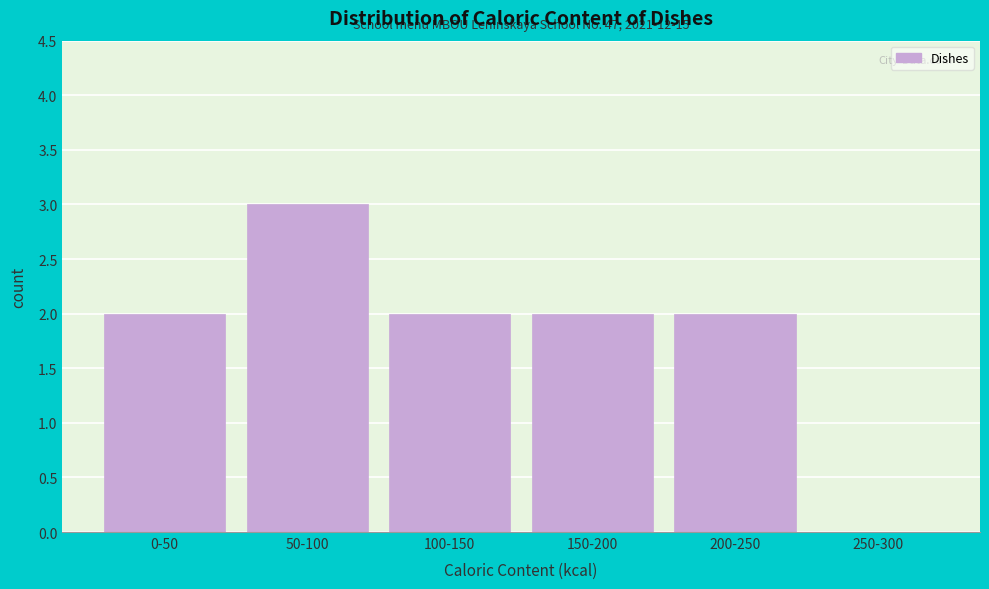

Reading right to left, list all the values displayed in this chart.

250-300=0	200-250=2	150-200=2	100-150=2	50-100=3	0-50=2